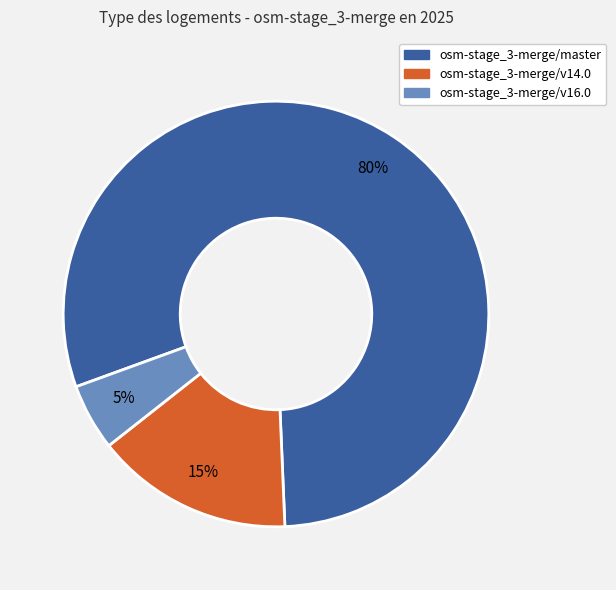

Do osm-stage_3-merge/v16.0 and osm-stage_3-merge/v14.0 together represent more than half of the pie?

No